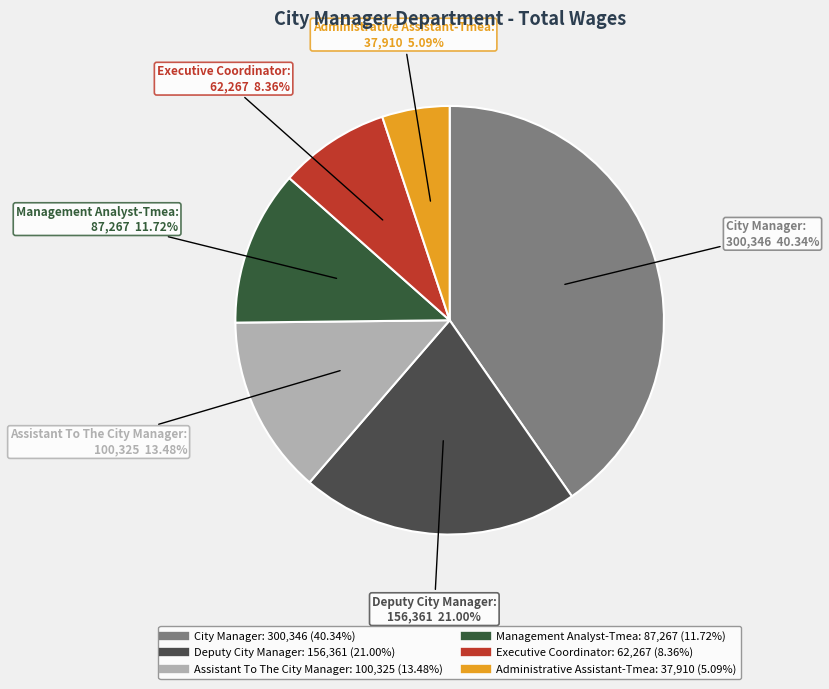

Is there a majority slice in this chart?

No